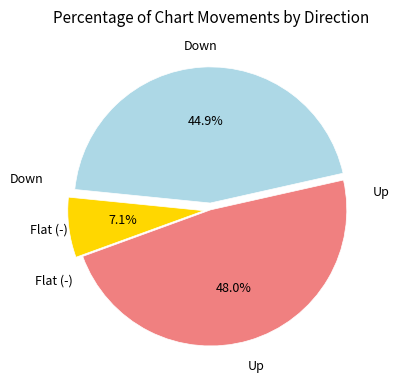

Does any single category account for the majority?

No